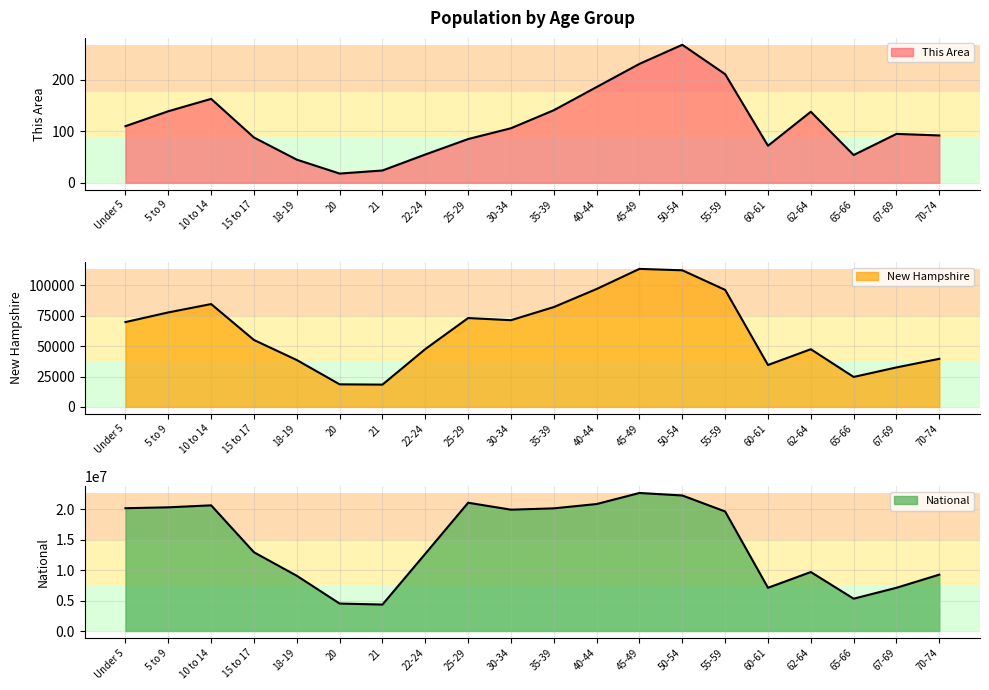

Between 55-59 and 21, which is larger?

55-59